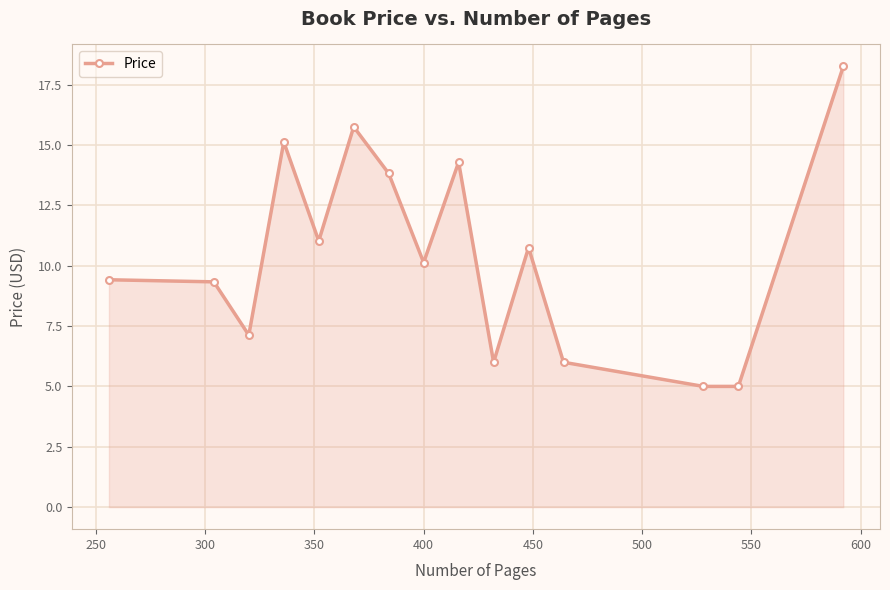

What is the value of the 8th point from the left?

10.1